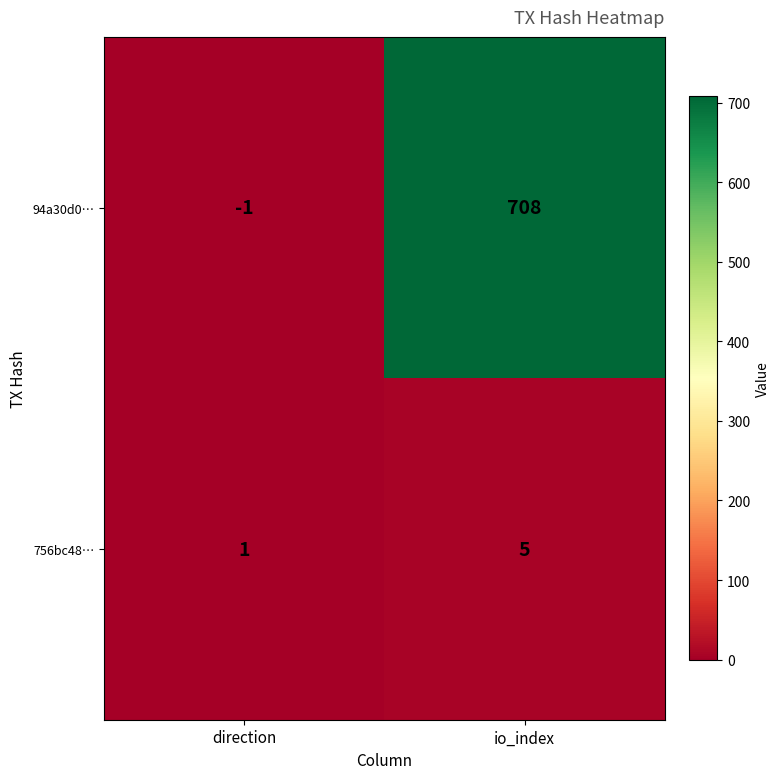

Is it true that 756bc48… equals 0 at direction?

False